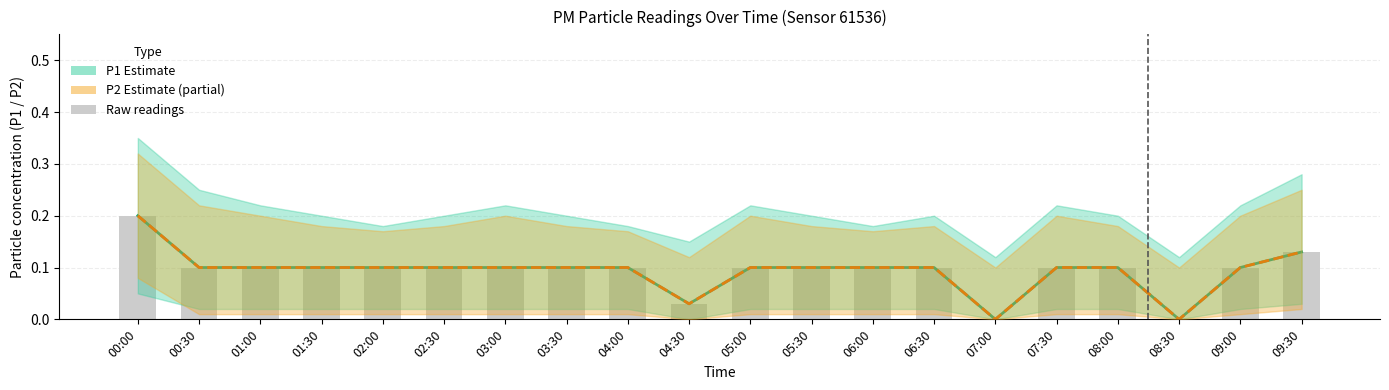

Reading left to right, list all the values displayed in this chart.

P1: 0.2	0.1	0.1	0.1	0.1	0.1	0.1	0.1	0.1	0.0	0.1	0.1	0.1	0.1	0.0	0.1	0.1	0.0	0.1	0.1
P2: 0.2	0.1	0.1	0.1	0.1	0.1	0.1	0.1	0.1	0.0	0.1	0.1	0.1	0.1	0.0	0.1	0.1	0.0	0.1	0.1
Raw P1 readings: 0.2	0.1	0.1	0.1	0.1	0.1	0.1	0.1	0.1	0.0	0.1	0.1	0.1	0.1	0.0	0.1	0.1	0.0	0.1	0.1